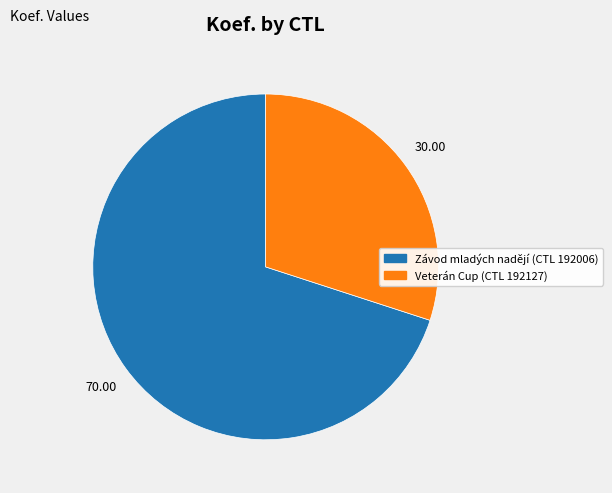

Does any single category account for the majority?

Yes